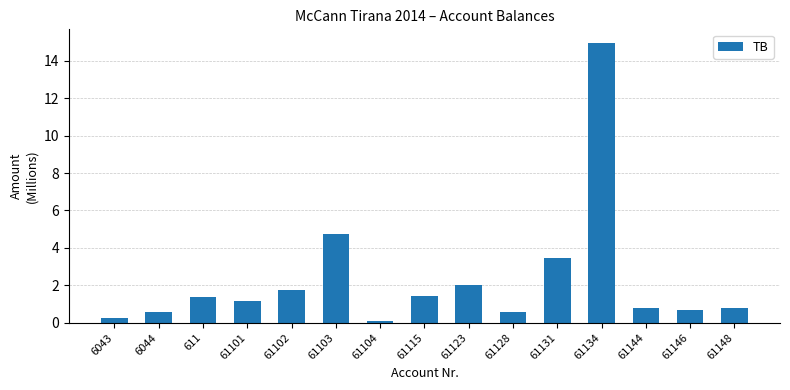

Reading right to left, what are all the values shown in this chart?

61148=0.8	61146=0.7	61144=0.8	61134=14.9	61131=3.5	61128=0.6	61123=2.0	61115=1.4	61104=0.1	61103=4.7	61102=1.7	61101=1.1	611=1.4	6044=0.6	6043=0.3